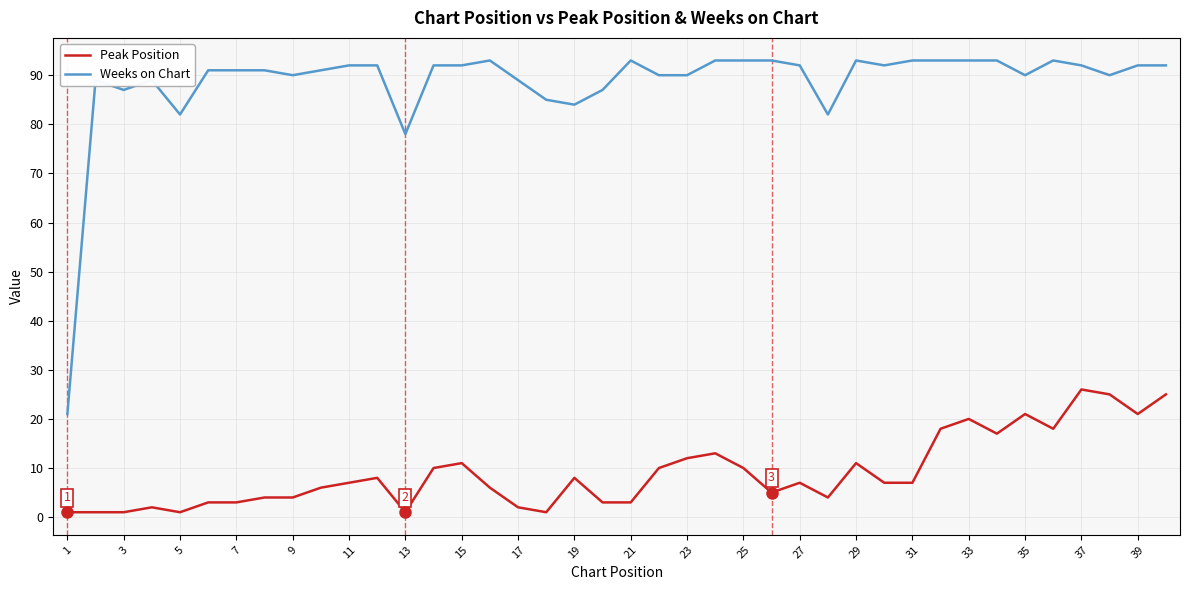

What is the highest value of the Weeks on Chart series?

93